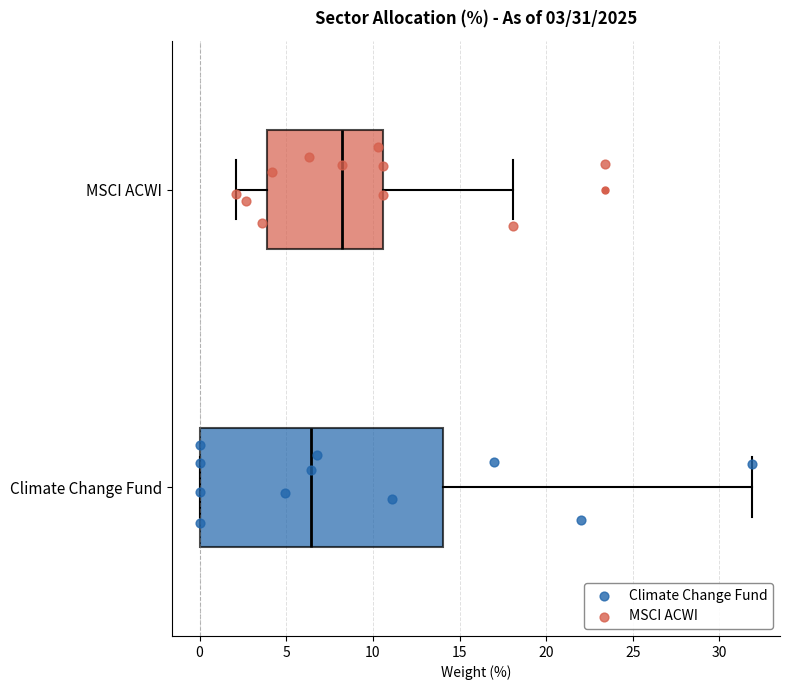

Which box's median line is the furthest to the right?

MSCI ACWI